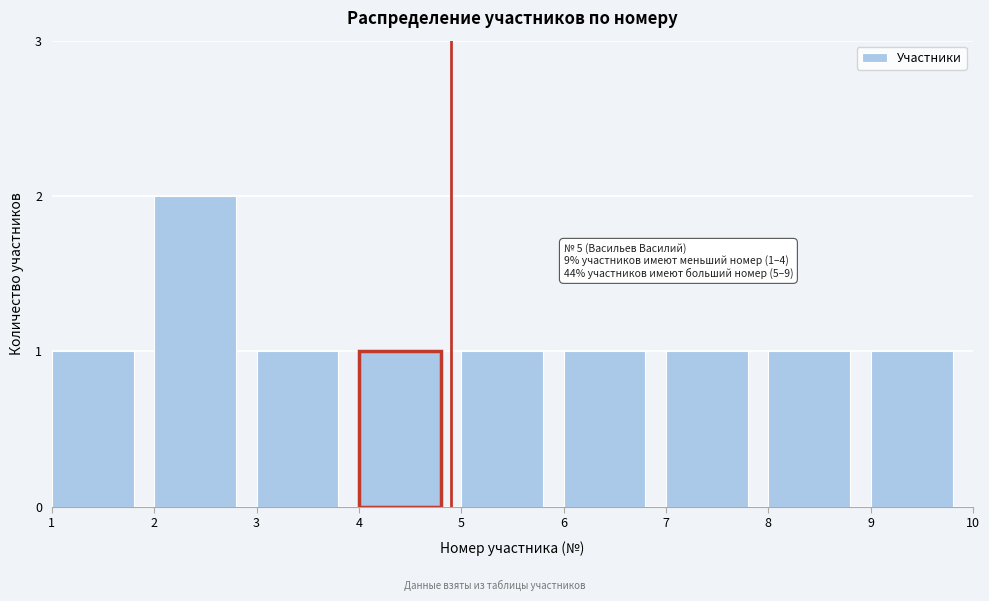

Reading left to right, transcribe all the data shown in this chart.

1	2	1	1	1	1	1	1	1